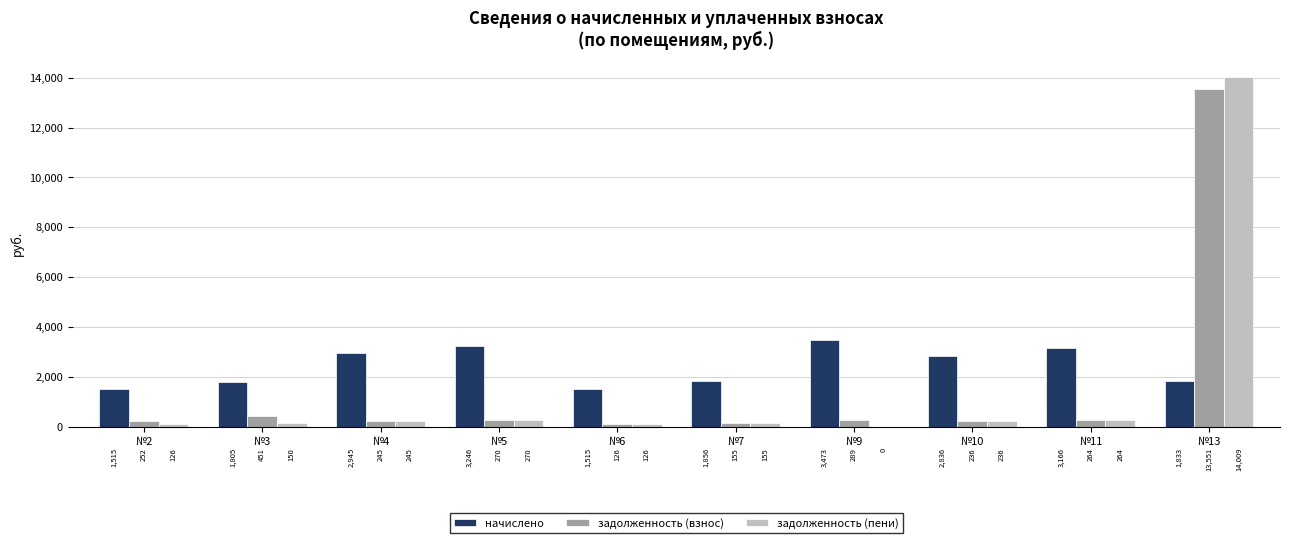

Is it true that начислено equals 1514.6 at №2?

True